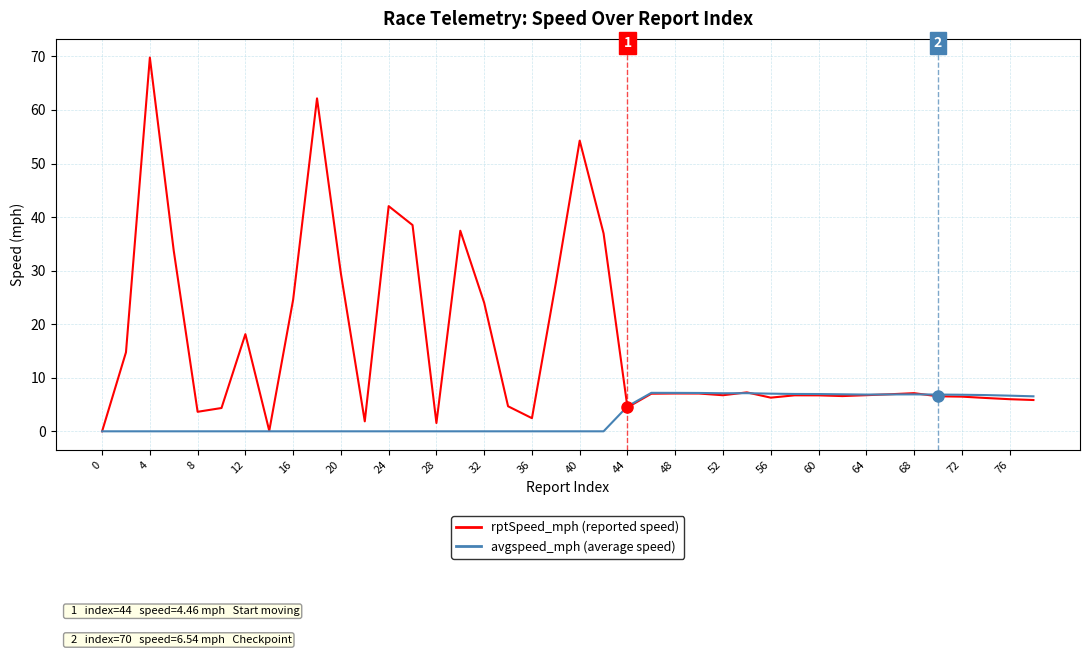

How many distinct data groups are displayed?

2